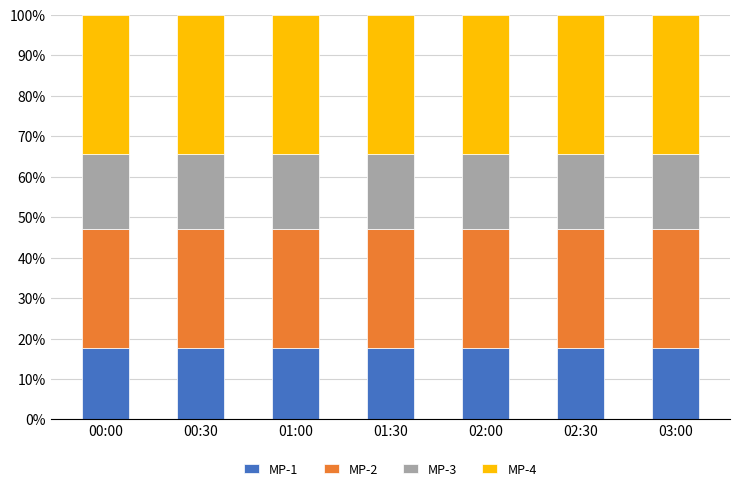

What is the total value across all series at 01:30?

100.0